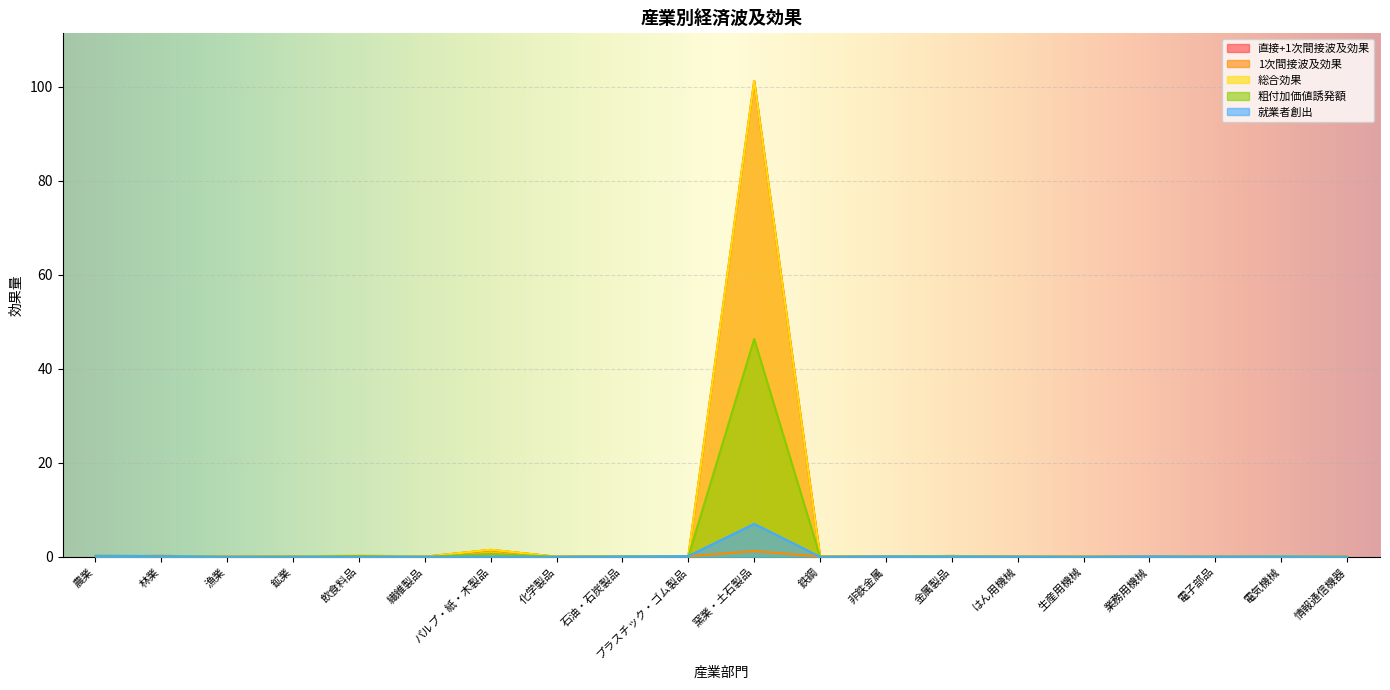

At how many categories does at least one series exceed 67?

1